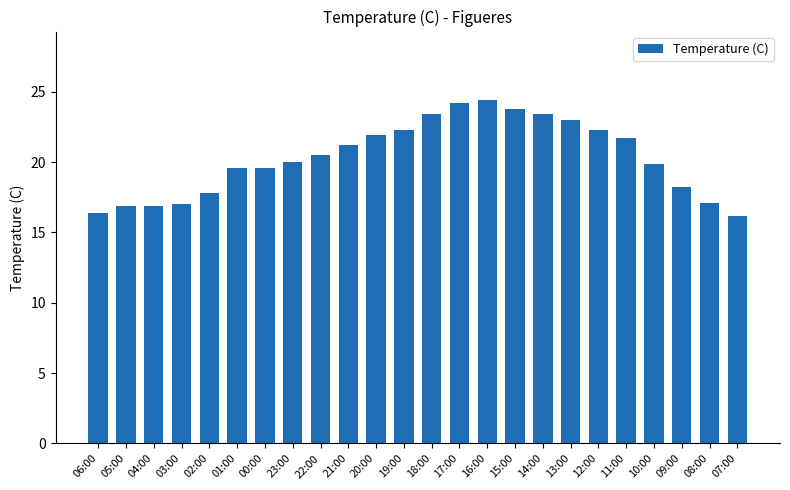

What position from the left is 10:00?

21